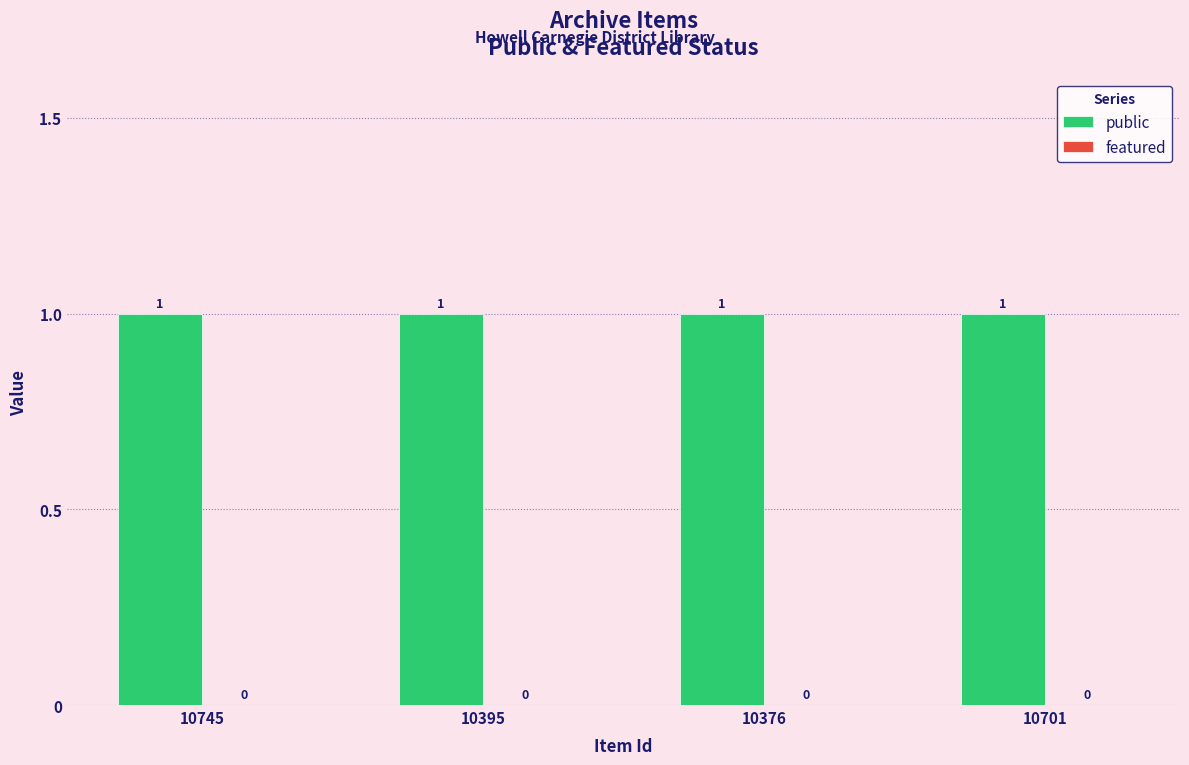

What is the label of the 3rd bar from the left?

10376